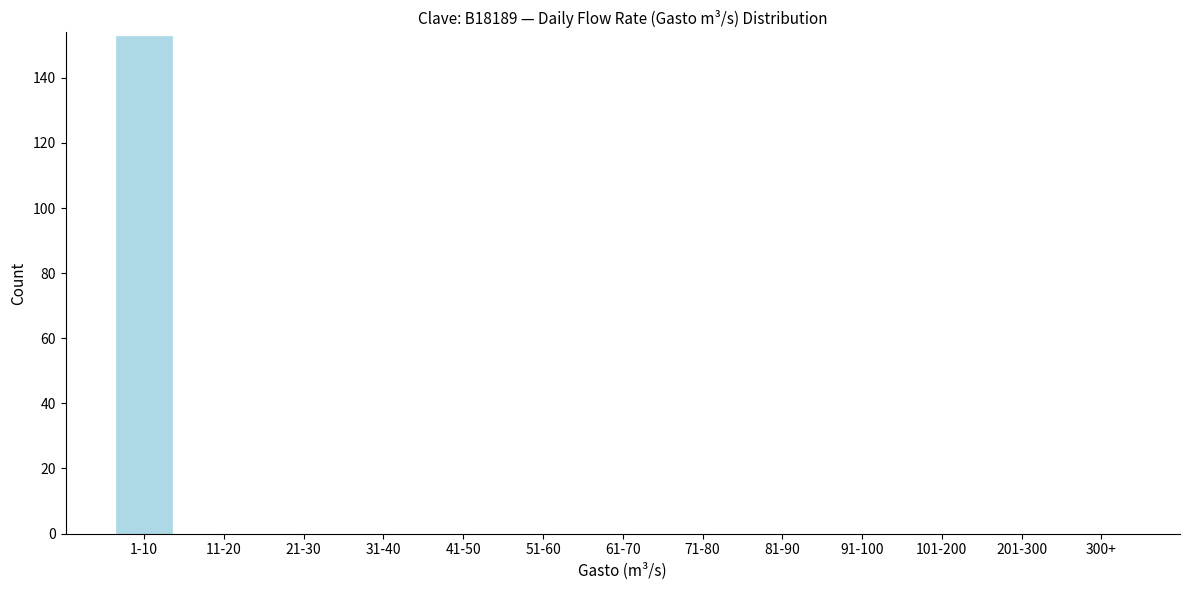

Reading left to right, transcribe all the data shown in this chart.

1-10=153	11-20=0	21-30=0	31-40=0	41-50=0	51-60=0	61-70=0	71-80=0	81-90=0	91-100=0	101-200=0	201-300=0	300+=0